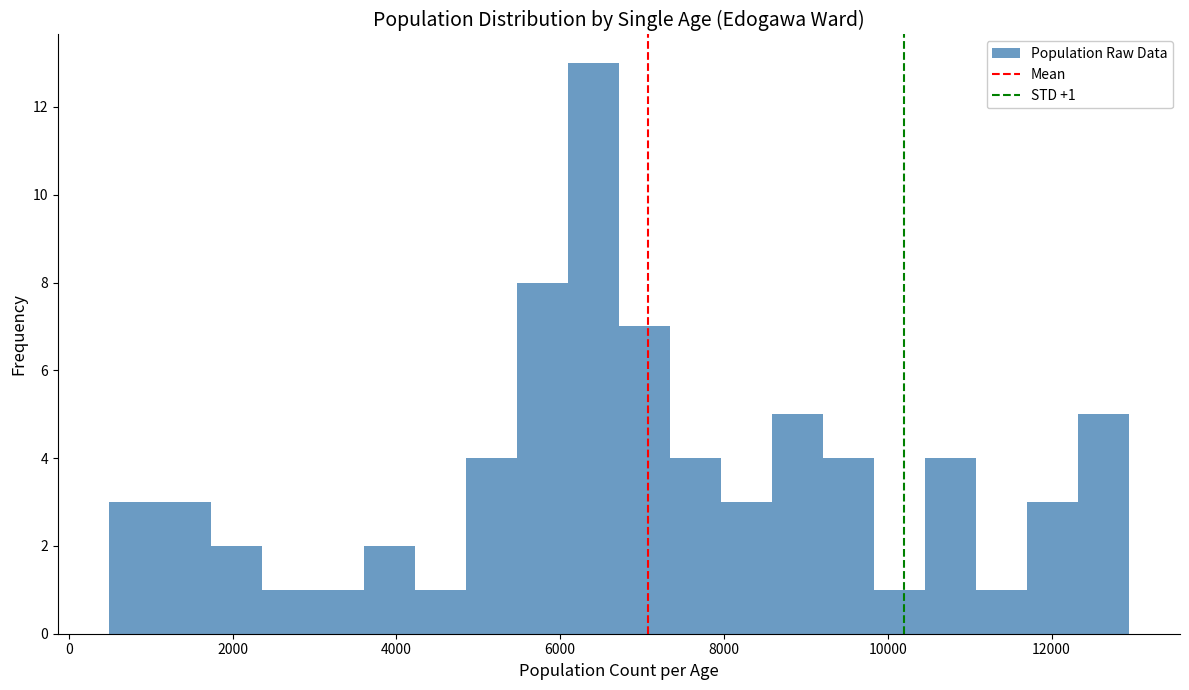

Around what value on the x-axis is the tallest bar? Give the approximate position of its centre, as read against the axis.

6400